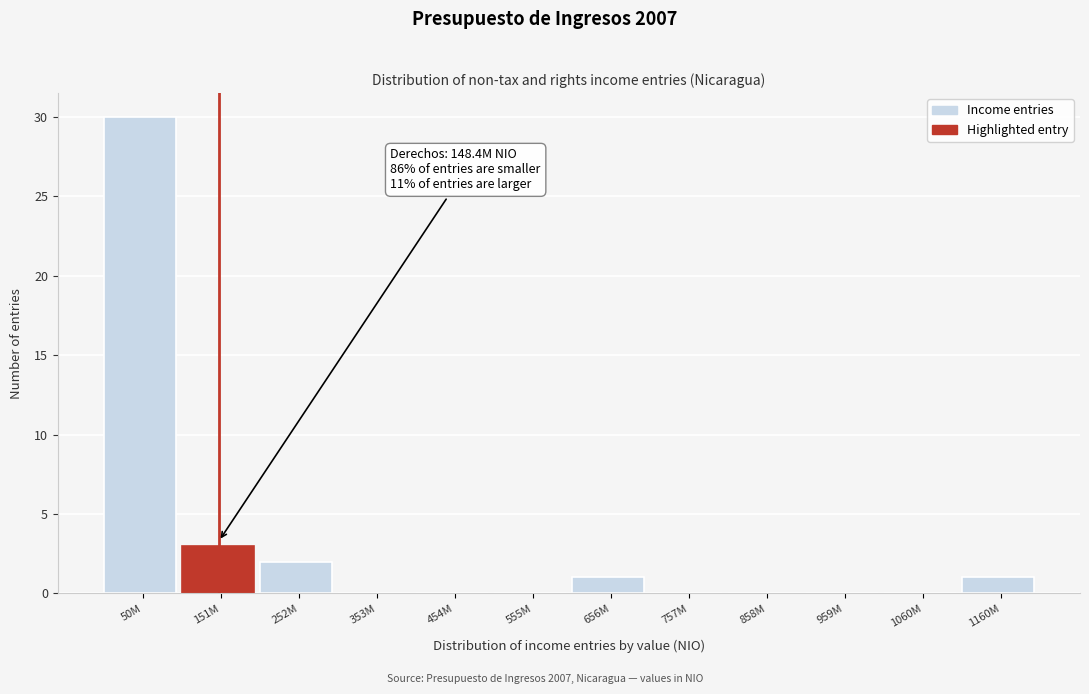

Reading left to right, transcribe all the data shown in this chart.

50M=30	151M=3	252M=2	353M=0	454M=0	555M=0	656M=1	757M=0	858M=0	959M=0	1060M=0	1160M=1